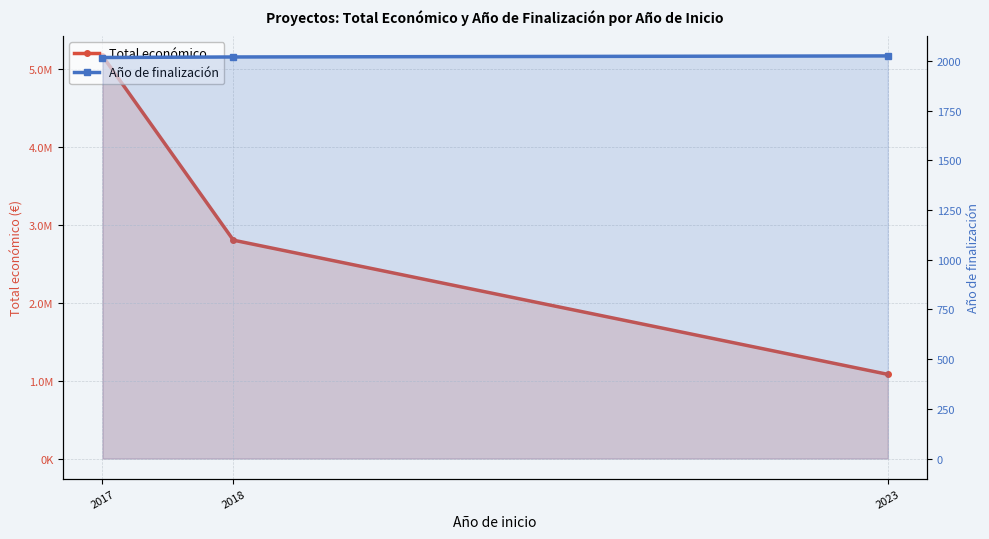

List the series in order of their overall mean, highest first.

Total económico, Año de finalización